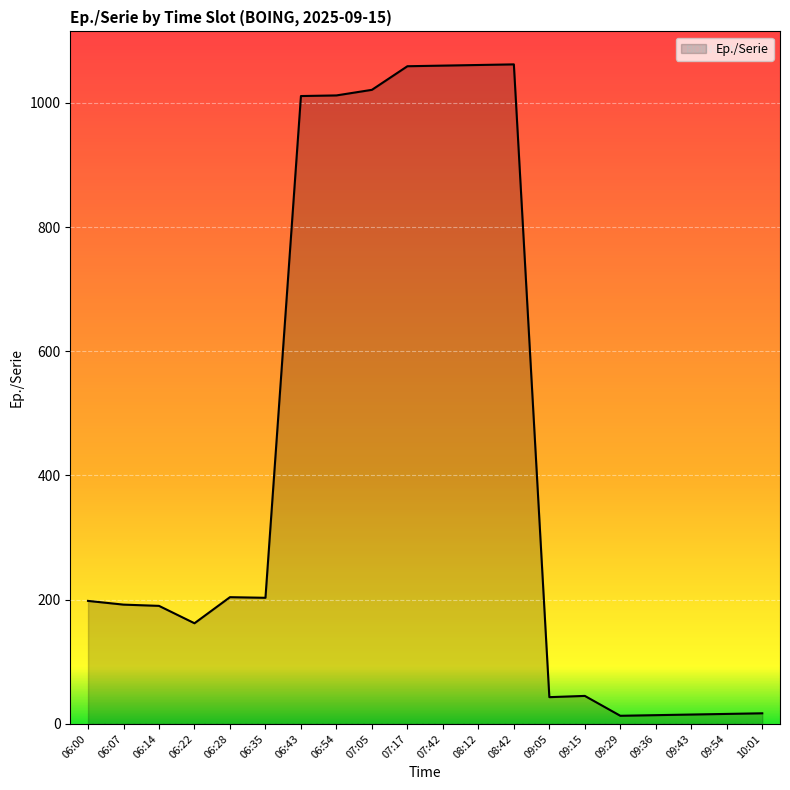

What is the change in value from 07:05 to 07:42?

+39